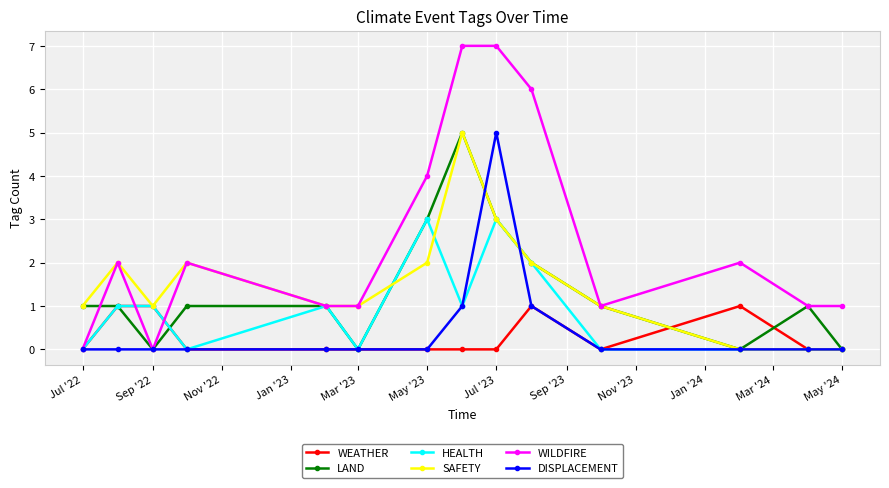

At how many categories does at least one series exceed 5?

3